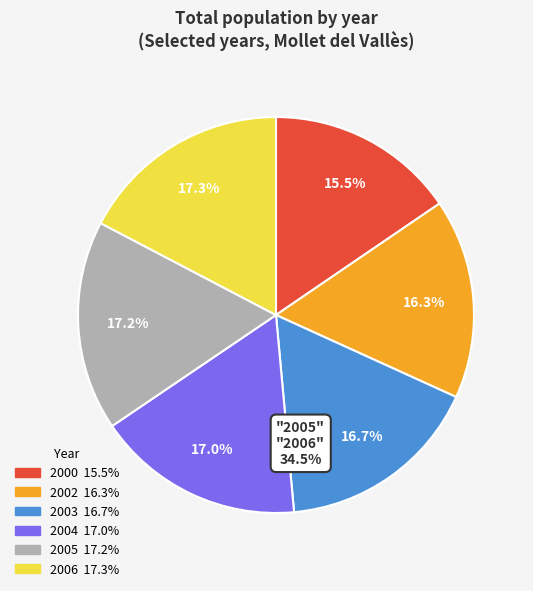

What is the ratio of the value at 2005 to the value at 2000?

1.1